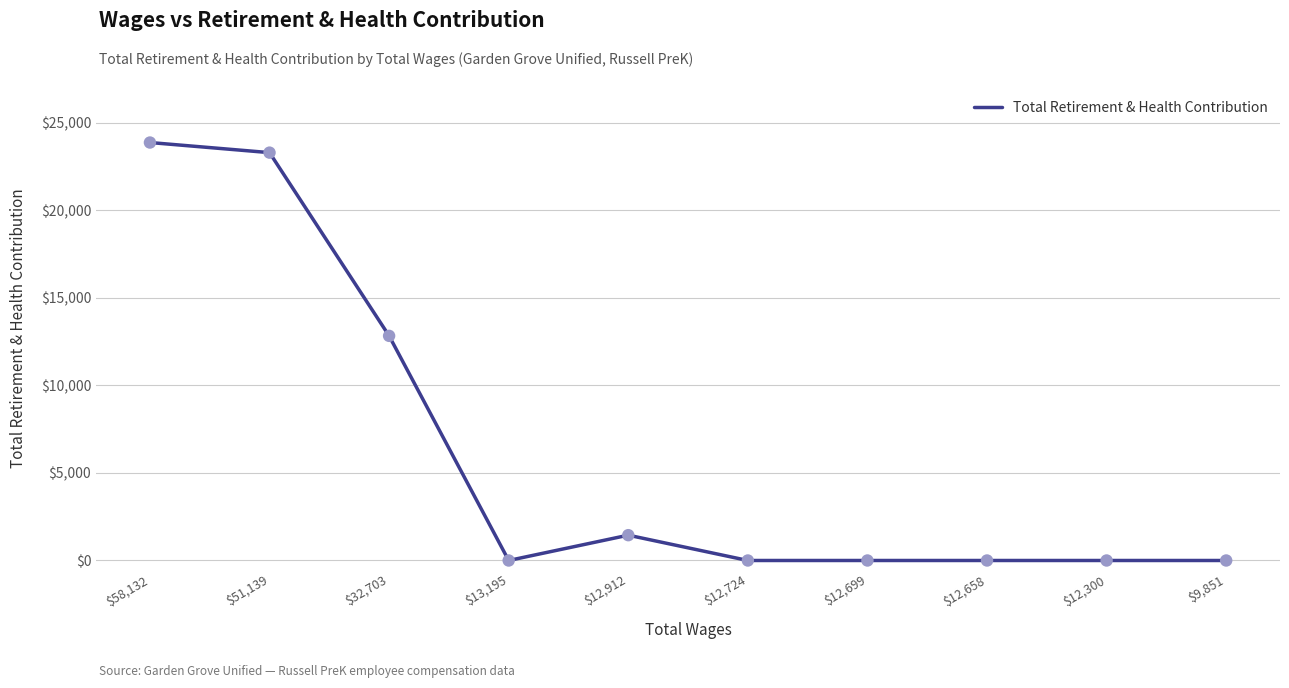

Between $12,724 and $32,703, which is larger?

$32,703